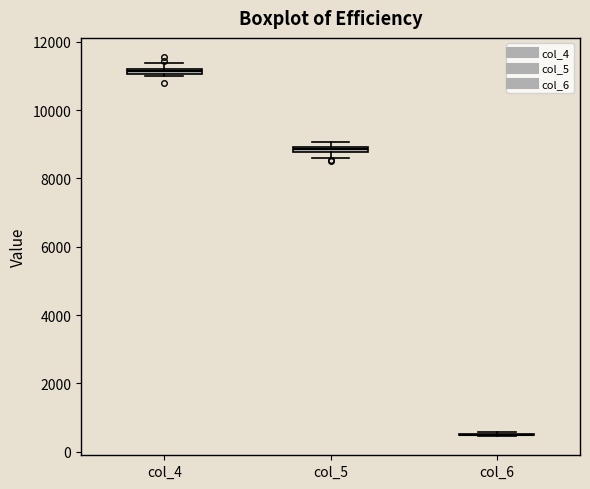

Where is the lower edge of the box for col_4 on the y-axis? The values are not printed on the chart, so give them approximately, as read against the axis.

11000